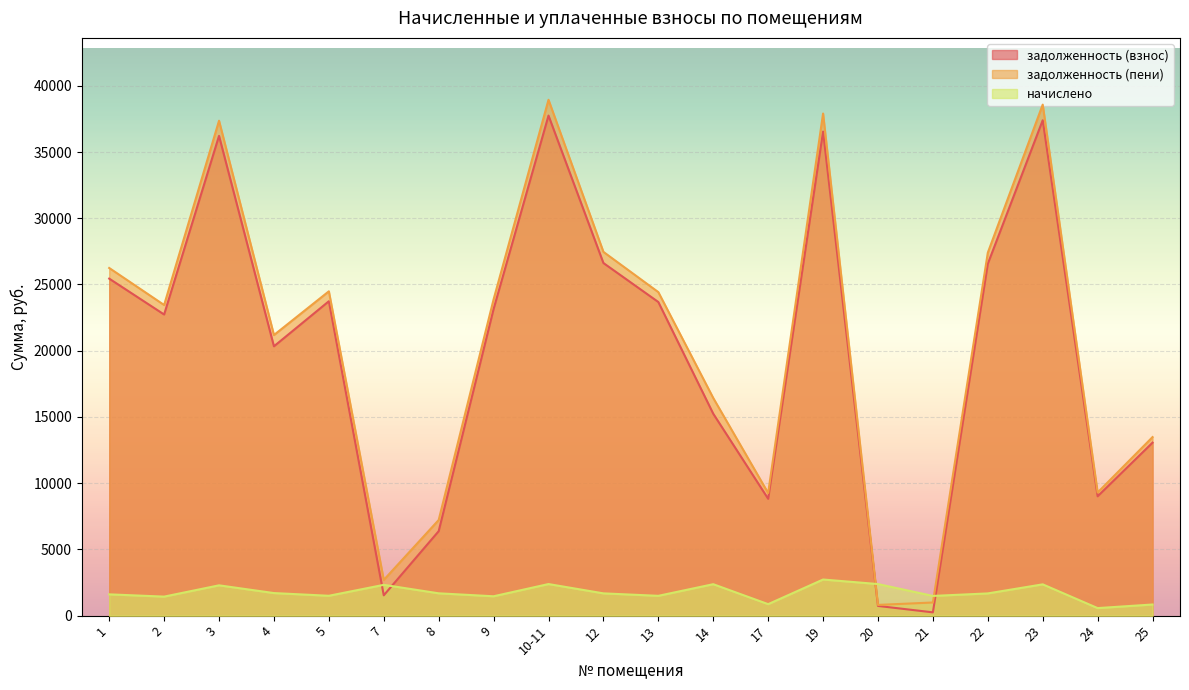

Reading left to right, list all the values displayed in this chart.

задолженность (взнос): 1=25443.1	2=22733.8	3=36221.1	4=20333.3	5=23735.1	7=1532.5	8=6376.4	9=23146.1	10-11=37752.3	12=26621.0	13=23676.2	14=15243.8	17=8821.2	19=36543.6	20=733.1	21=248.0	22=26562.1	23=37399.0	24=9011.1	25=13059.9
задолженность (пени): 1=26246.6	2=23451.7	3=37365.0	4=21185.2	5=24484.7	7=2695.0	8=7219.0	9=23877.1	10-11=38944.6	12=27461.8	13=24424.0	14=16430.5	17=9254.5	19=37907.0	20=809.4	21=992.0	22=27400.9	23=38580.1	24=9295.7	25=13480.3
начислено: 1=1607.0	2=1435.9	3=2287.8	4=1703.8	5=1499.2	7=2325.0	8=1685.2	9=1462.0	10-11=2384.5	12=1681.4	13=1495.4	14=2373.4	17=866.8	19=2726.8	20=2384.5	21=1488.0	22=1677.7	23=2362.2	24=569.2	25=840.7